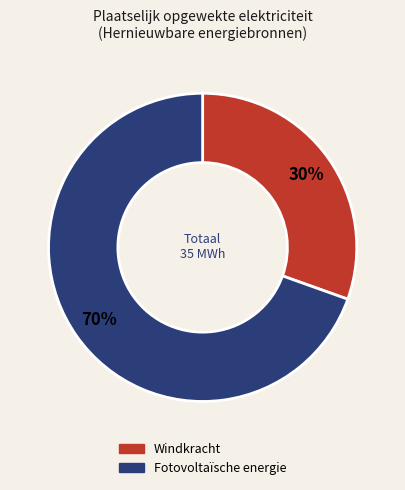

Count the number of slices in the pie.

2